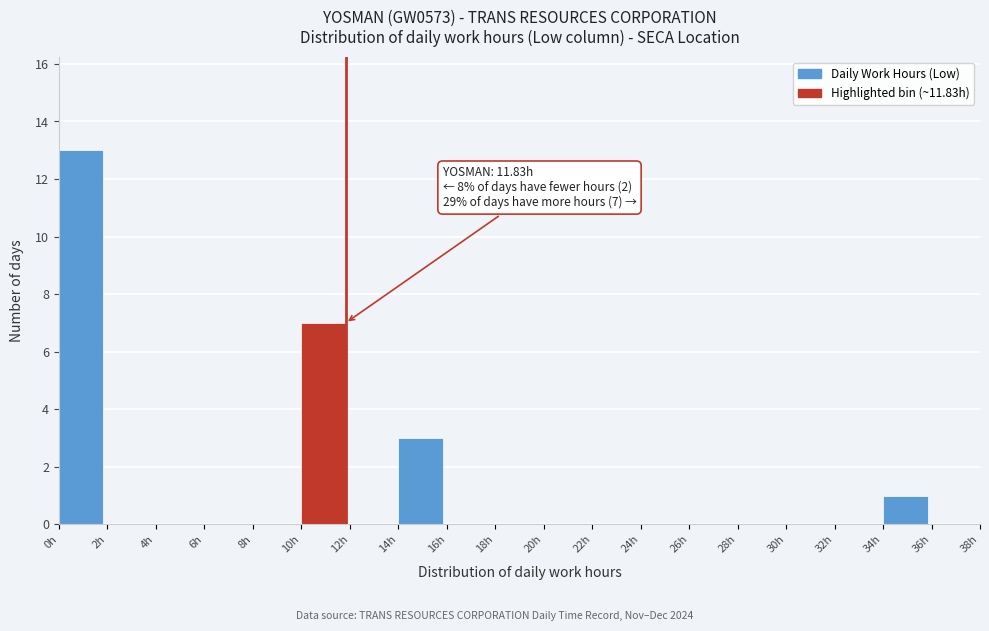

Which range on the x-axis has the tallest bar?

0 to 2